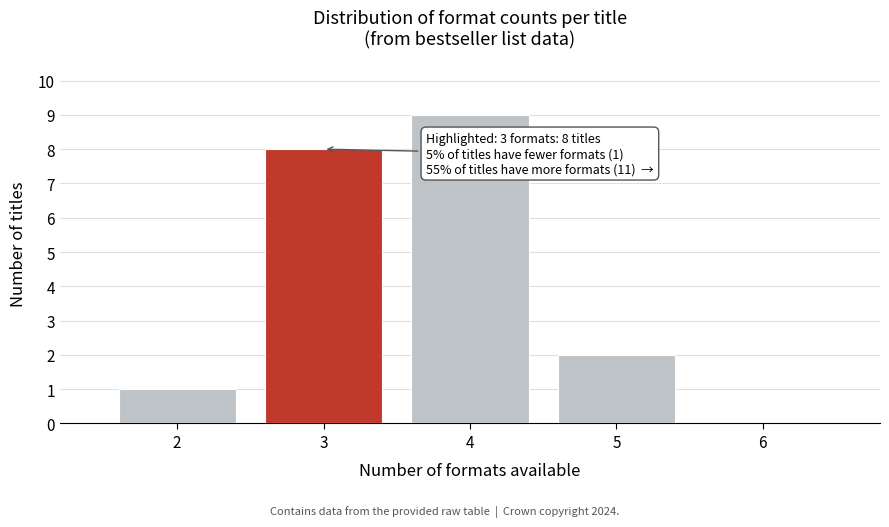

Where is the data nearest to the value 4?

5